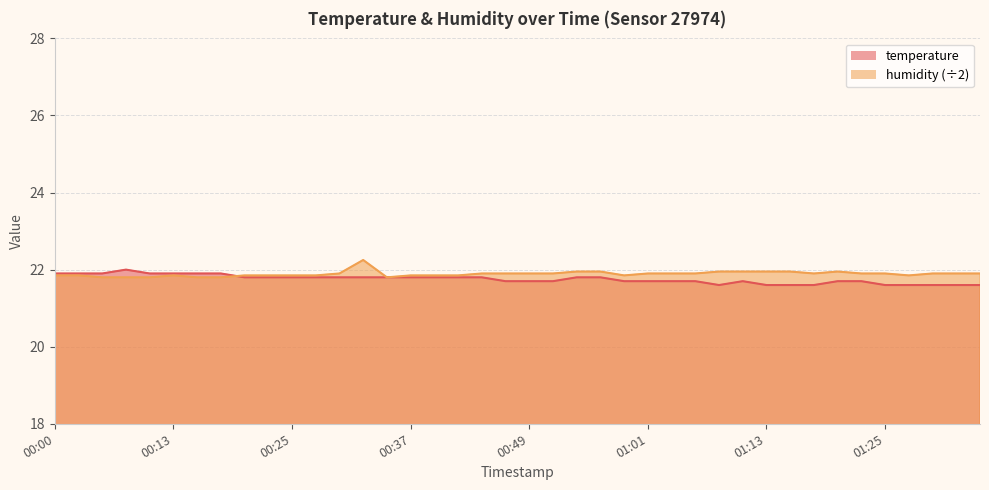

Where do temperature and humidity first cross each other?

00:17 and 00:20